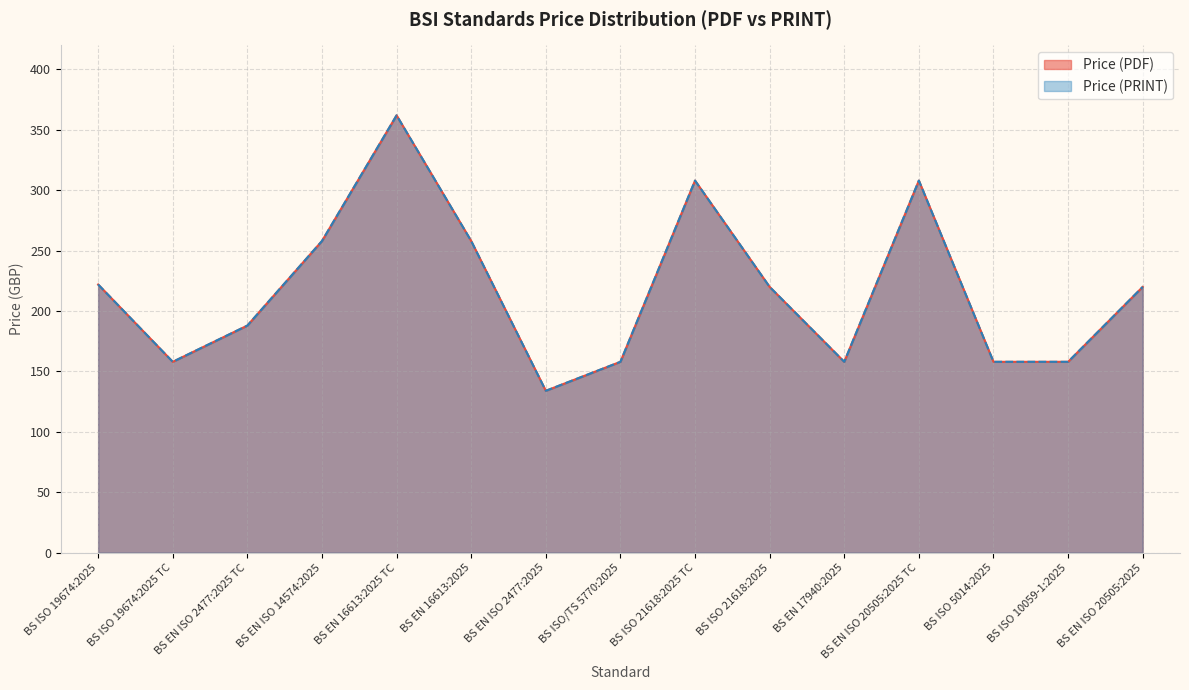

Count the Price (PDF) values in the range 158 to 258.

11